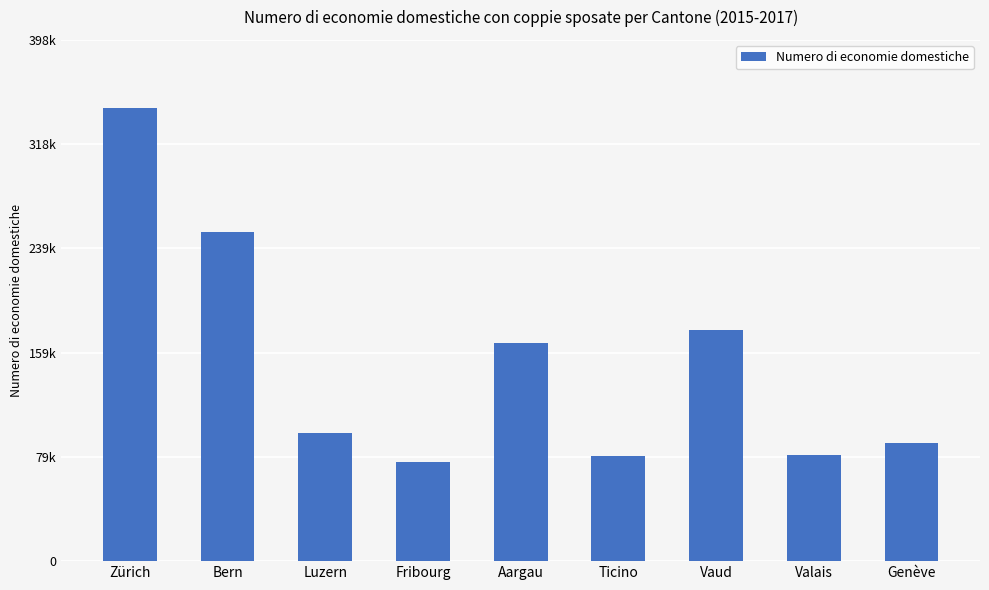

What position from the left is Bern?

2